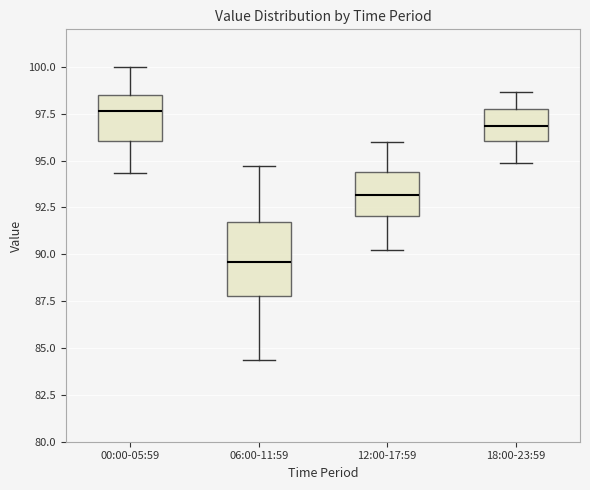

Where does the upper whisker of the box for 00:00-05:59 end on the y-axis? The values are not printed on the chart, so give them approximately, as read against the axis.

100.0